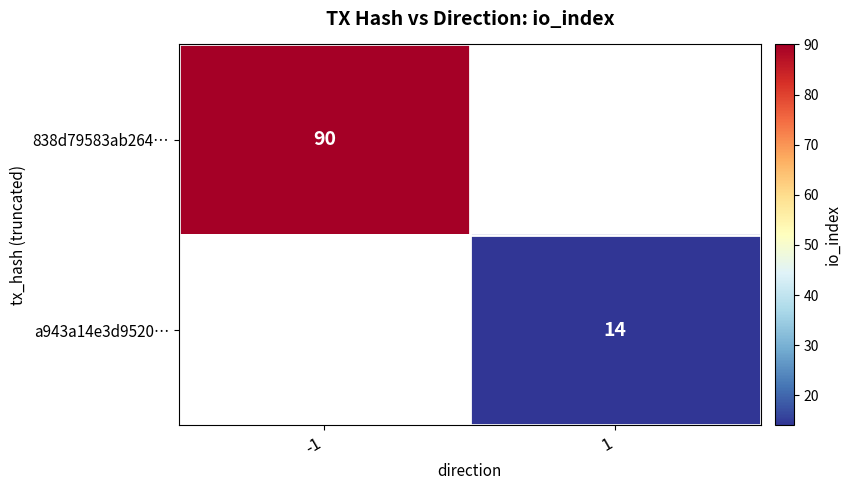

The 838d79583ab264… series shows 90 at -1. True or false?

True